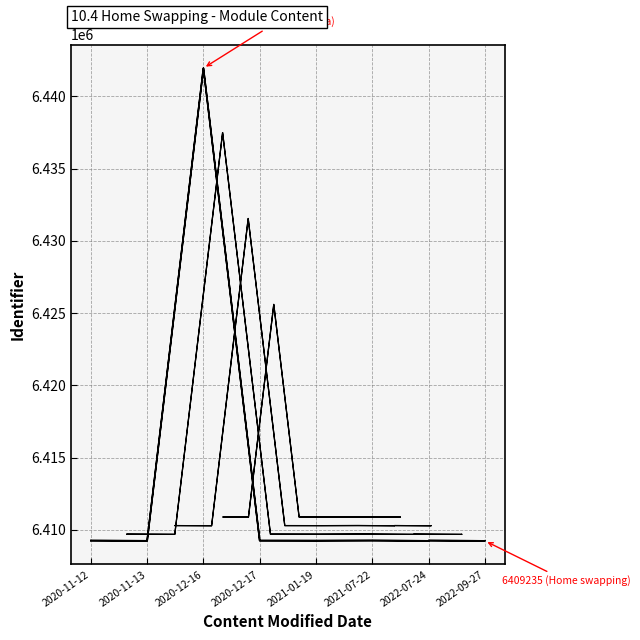

Count the number of categories in the chart.

23